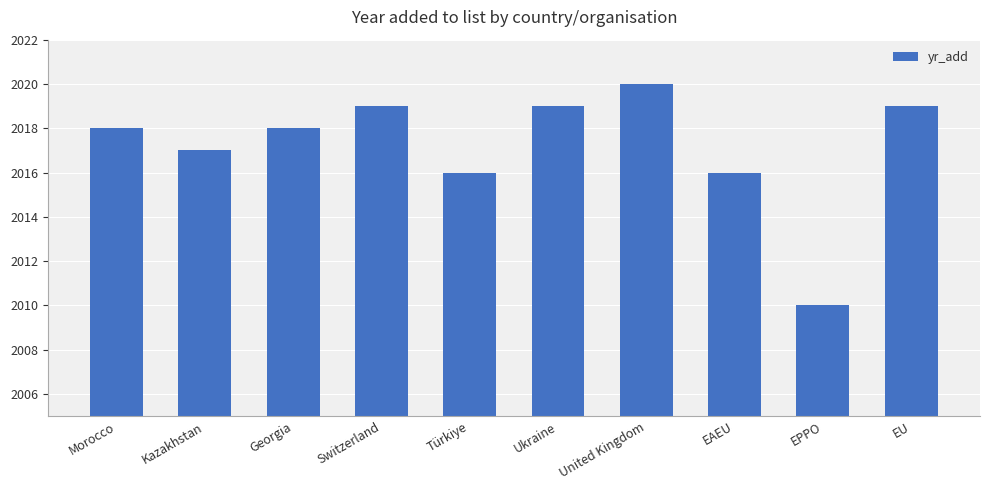

What is the label of the 3rd bar from the right?

EAEU